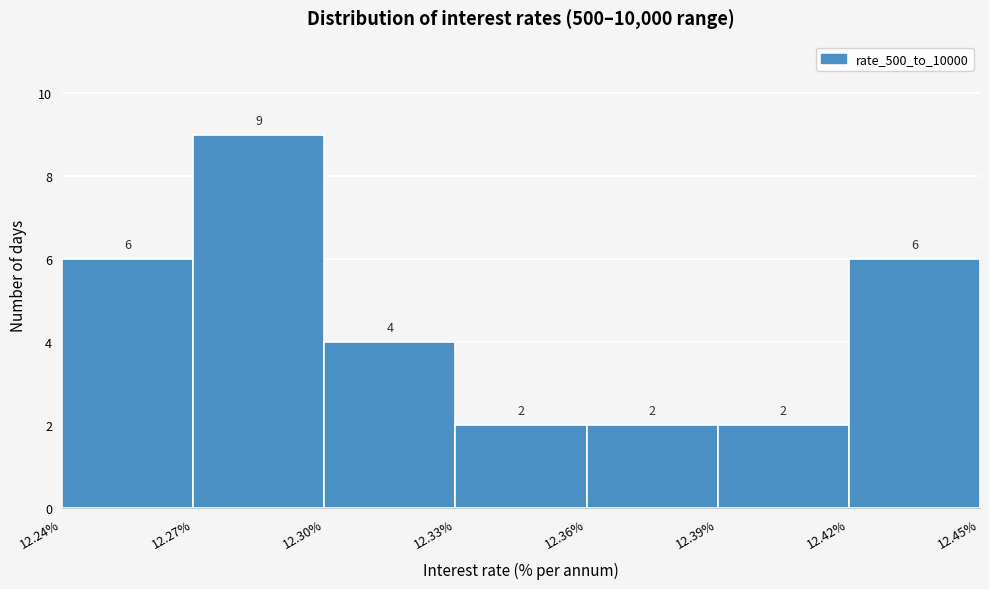

Reading left to right, transcribe this chart: for each bar, give the range it covers on the x-axis and its height.

12.24% to 12.27%: 6
12.27% to 12.30%: 9
12.30% to 12.33%: 4
12.33% to 12.36%: 2
12.36% to 12.39%: 2
12.39% to 12.42%: 2
12.42% to 12.45%: 6